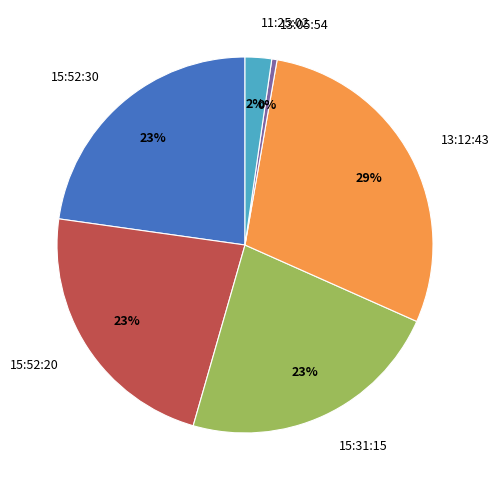

How many slices are in this pie chart?

6